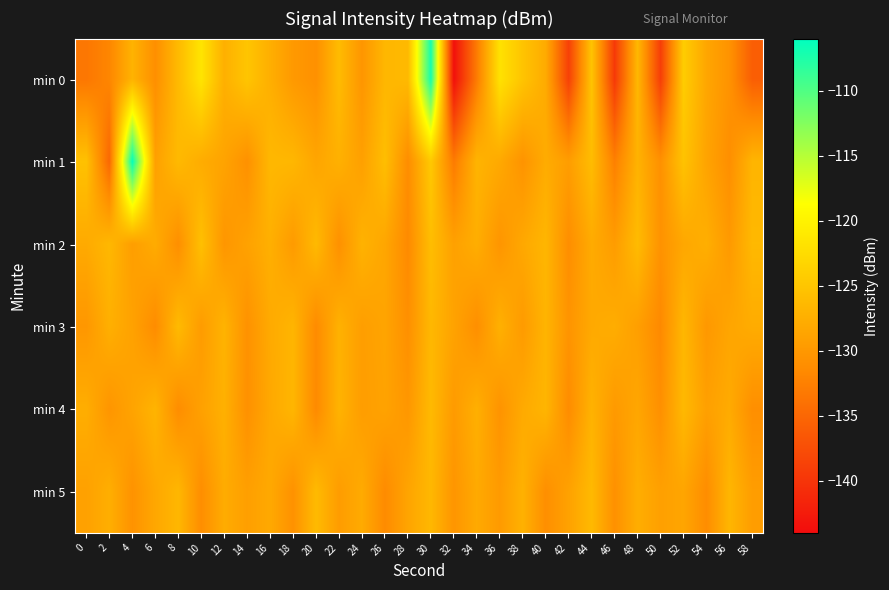

Which has a higher value, 54 or 44?

44